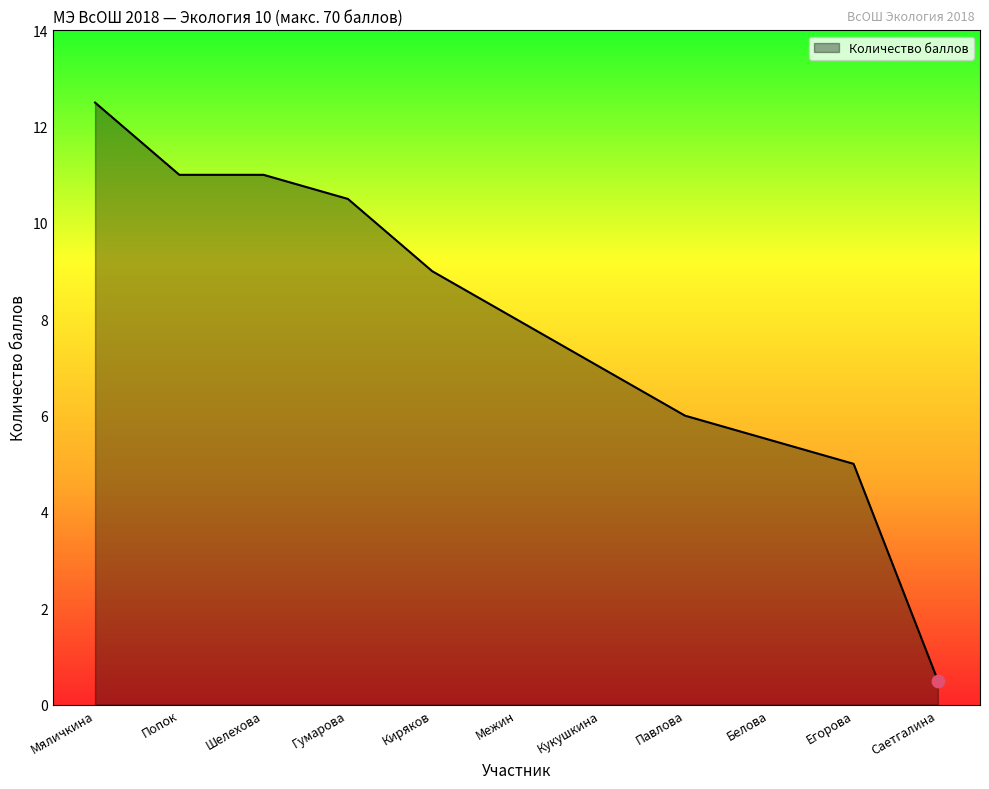

Which has a higher value, Павлова or Гумарова?

Гумарова